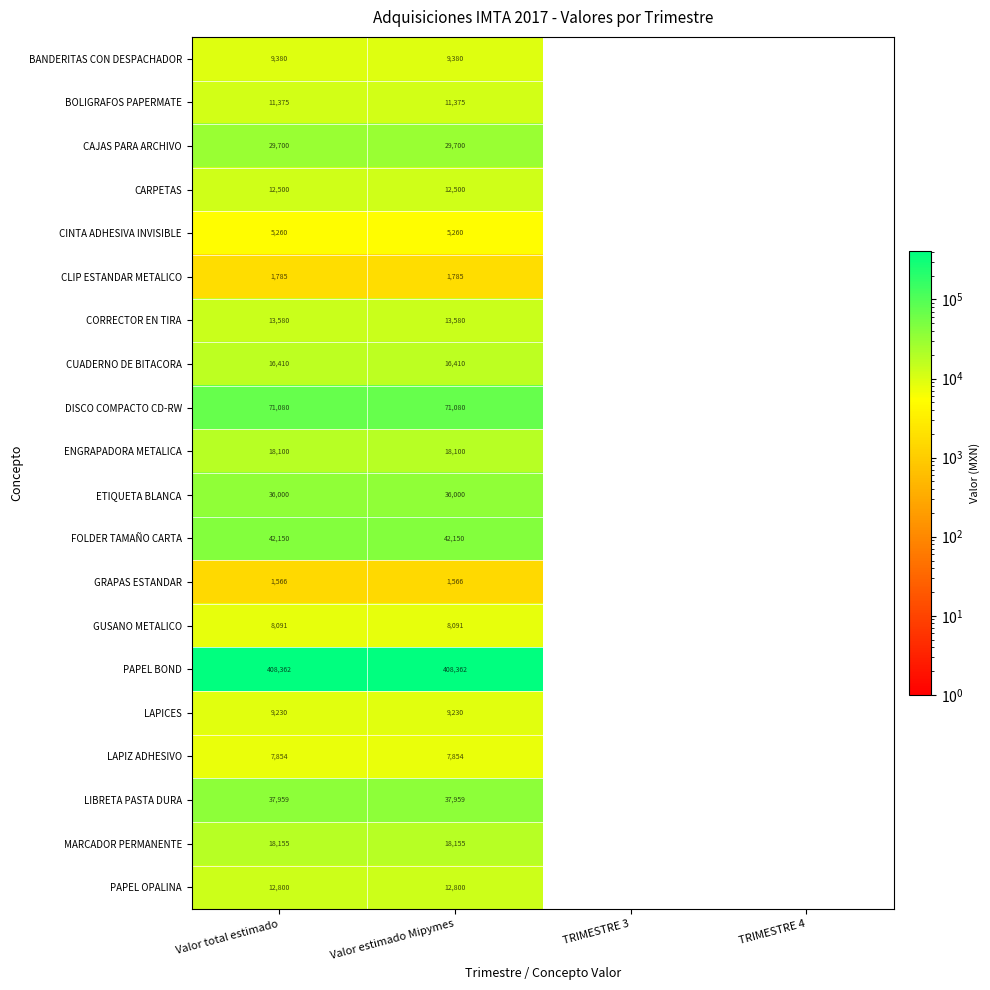

Between TRIMESTRE 3 and Valor total estimado, which is larger?

Valor total estimado